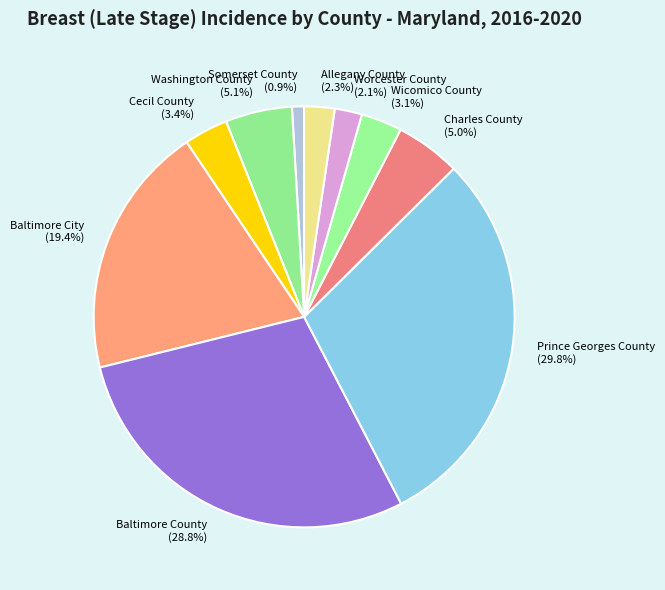

To the nearest percent, what is the difference between the largest and smallest slice percentages?

29%